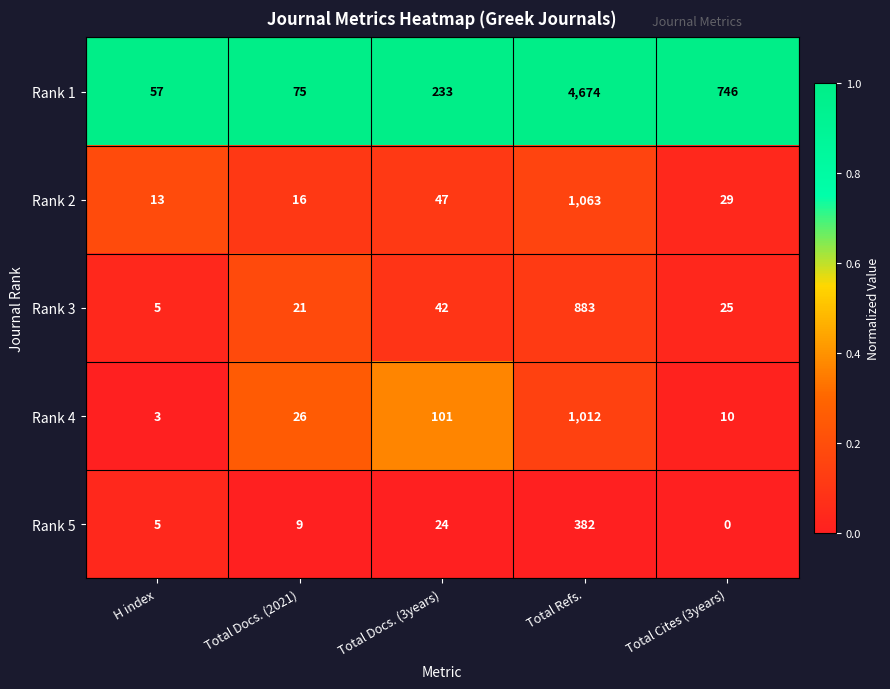

Rank the series by their maximum value, from lowest to highest.

Rank 5, Rank 3, Rank 4, Rank 2, Rank 1